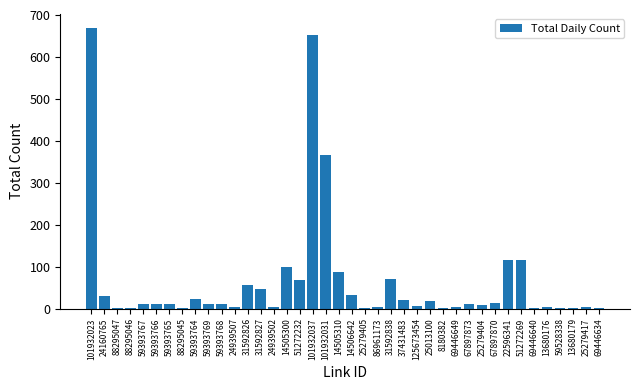

Which category has the highest value across all series?

101932023